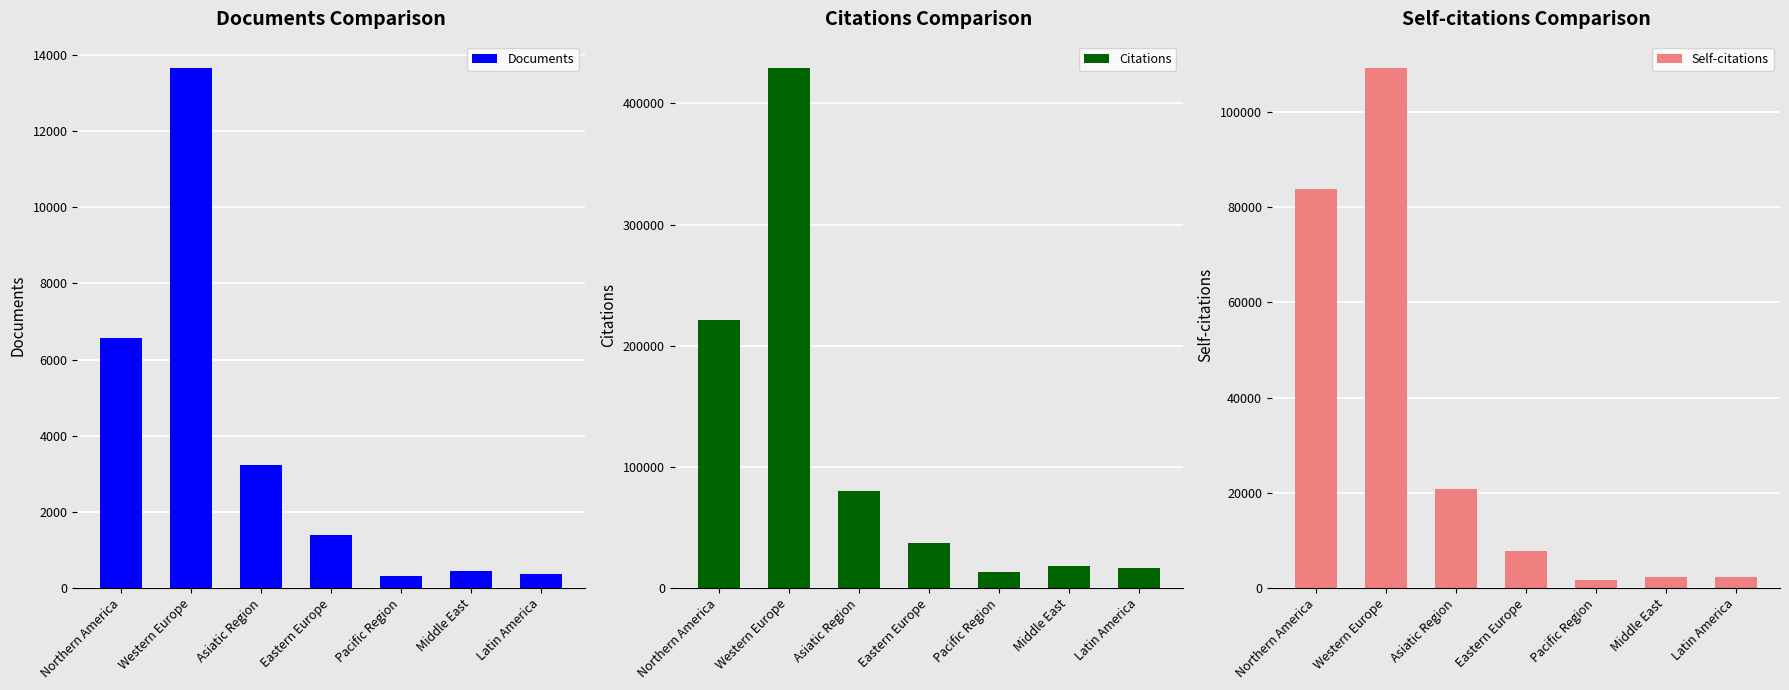

Which series changed the most between Western Europe and Middle East?

Citations